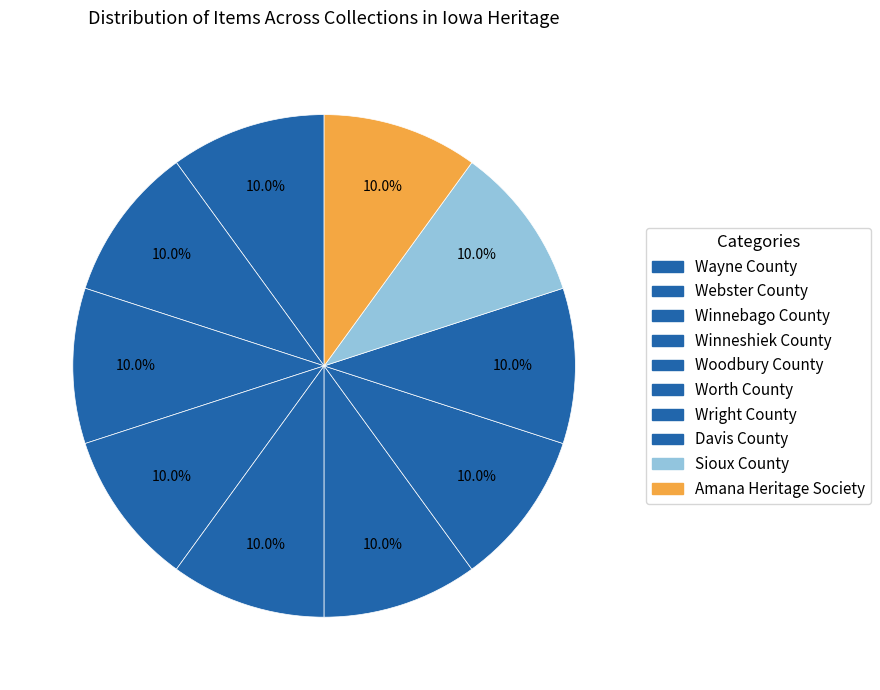

How many slices are in this pie chart?

10